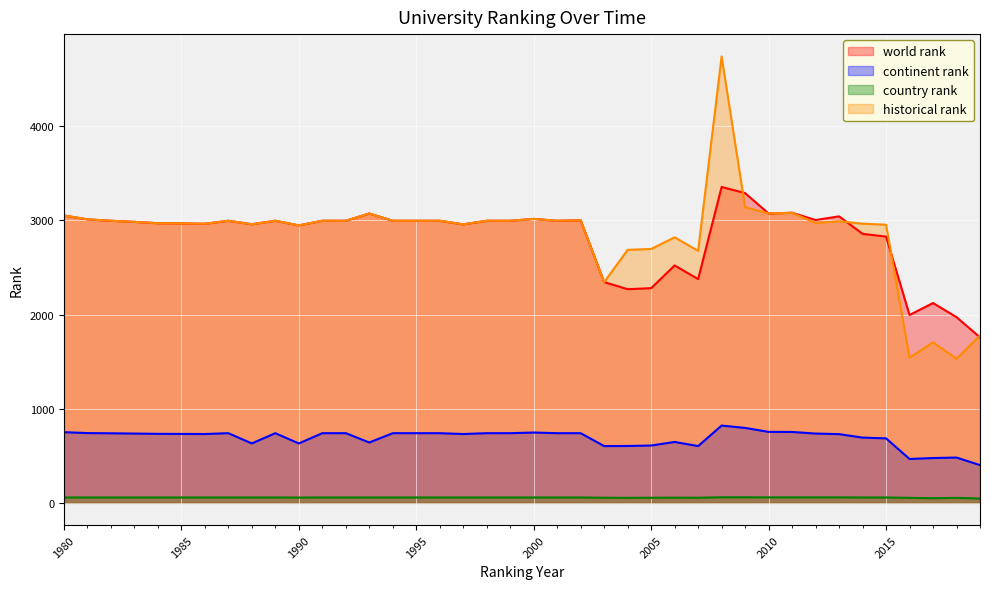

Reading right to left, extract all data points from this chart.

world rank: 1758	1973	2123	1996	2829	2858	3044	3005	3082	3074	3291	3356	2377	2522	2281	2270	2345	3002	2997	3017	2997	2997	2959	2997	2997	2997	3074	2997	2997	2948	2997	2960	2997	2965	2969	2971	2985	2997	3012	3053
continent rank: 401	481	476	466	685	693	730	736	753	754	796	821	603	647	609	604	603	740	740	747	740	740	731	740	740	740	641	740	740	631	740	631	740	731	732	733	736	739	741	751
country rank: 46	53	49	53	57	57	58	58	58	58	59	59	54	55	54	53	54	57	57	57	57	57	57	57	57	57	57	57	57	56	57	57	57	57	57	57	57	57	57	57
historical rank: 1777	1531	1705	1542	2955	2966	2992	2974	3081	3075	3141	4743	2677	2821	2697	2688	2345	3002	2997	3017	2997	2997	2959	2997	2997	2997	3074	2997	2997	2948	2997	2960	2997	2965	2969	2971	2985	2997	3012	3053